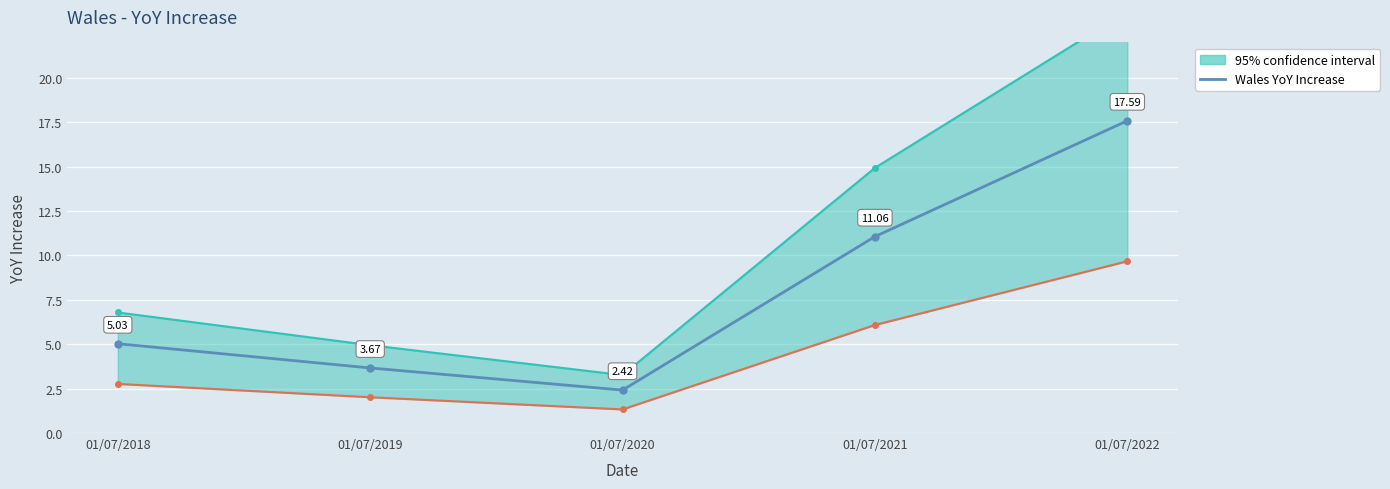

At which category does the chart reach its peak across all series?

01/07/2022